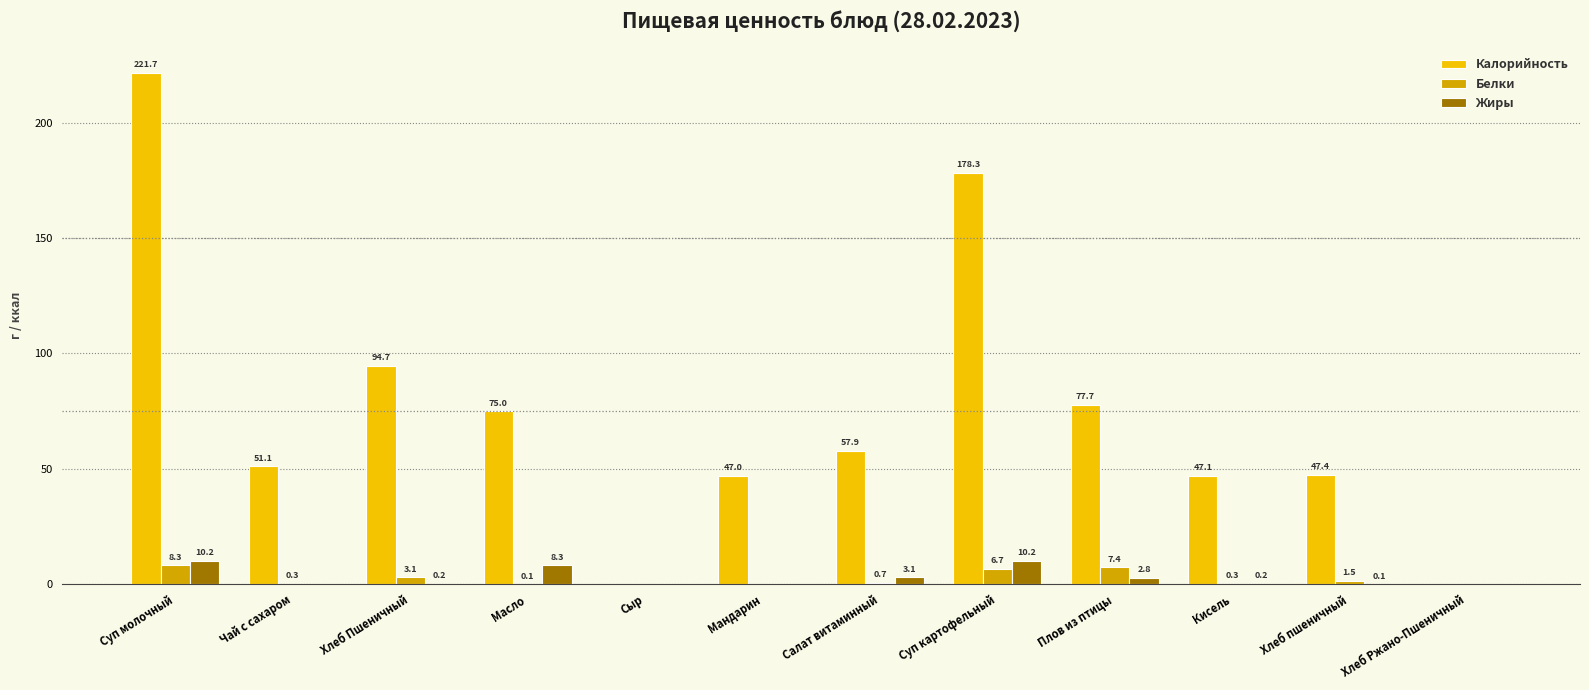

How many data points does each series have?

12